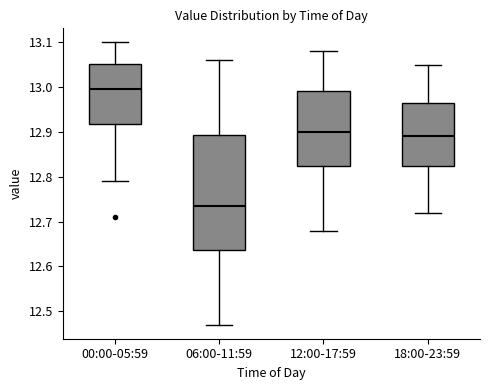

Reading left to right, read every box against the y-axis: the position of its median line, the range the box covers, and the ends of its whiskers. The values are not printed on the chart, so give them approximately, as read against the axis.

00:00-05:59: median 13.00, box 12.92 to 13.05, whiskers 12.79 to 13.10
06:00-11:59: median 12.74, box 12.64 to 12.89, whiskers 12.47 to 13.06
12:00-17:59: median 12.90, box 12.83 to 12.99, whiskers 12.68 to 13.08
18:00-23:59: median 12.89, box 12.83 to 12.97, whiskers 12.72 to 13.05